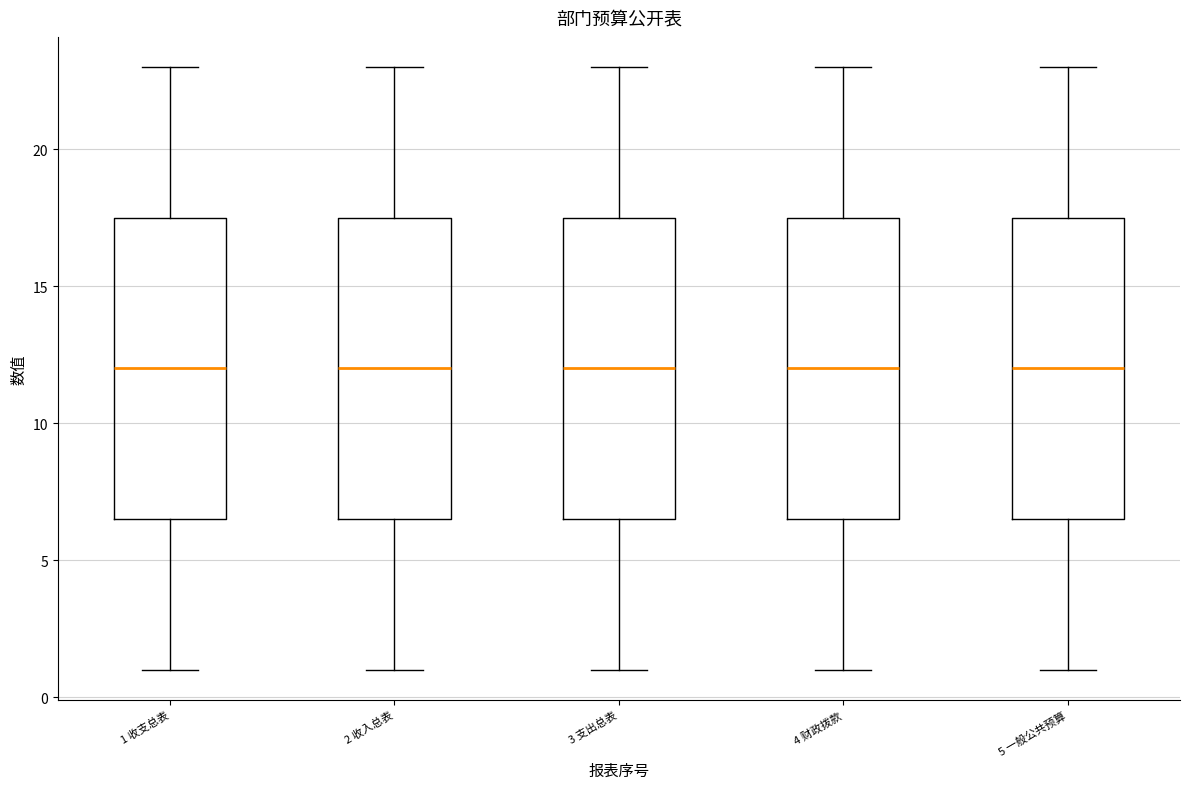

Reading left to right, transcribe this box plot: for each box, give where its median line is, the range the box spans, and where its two whiskers end, as read against the y-axis. The values are not printed on the chart, so give them approximately, as read against the axis.

1 收支总表: median 12.0, box 6.5 to 17.5, whiskers 1.0 to 23.0
2 收入总表: median 12.0, box 6.5 to 17.5, whiskers 1.0 to 23.0
3 支出总表: median 12.0, box 6.5 to 17.5, whiskers 1.0 to 23.0
4 财政拨款: median 12.0, box 6.5 to 17.5, whiskers 1.0 to 23.0
5 一般公共预算: median 12.0, box 6.5 to 17.5, whiskers 1.0 to 23.0